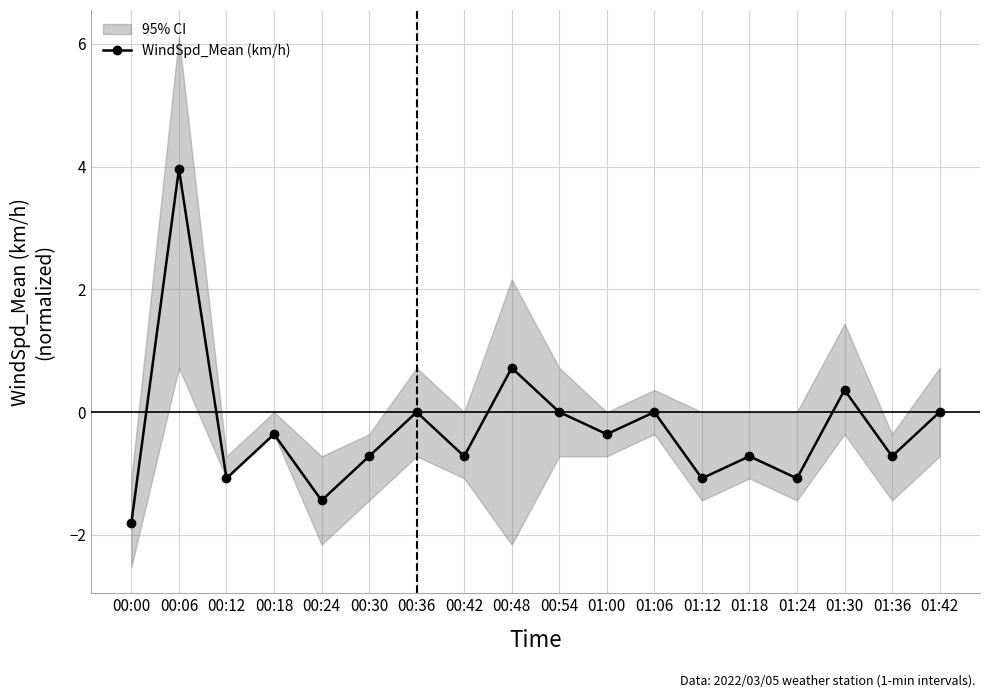

Count the number of data series in this chart.

1